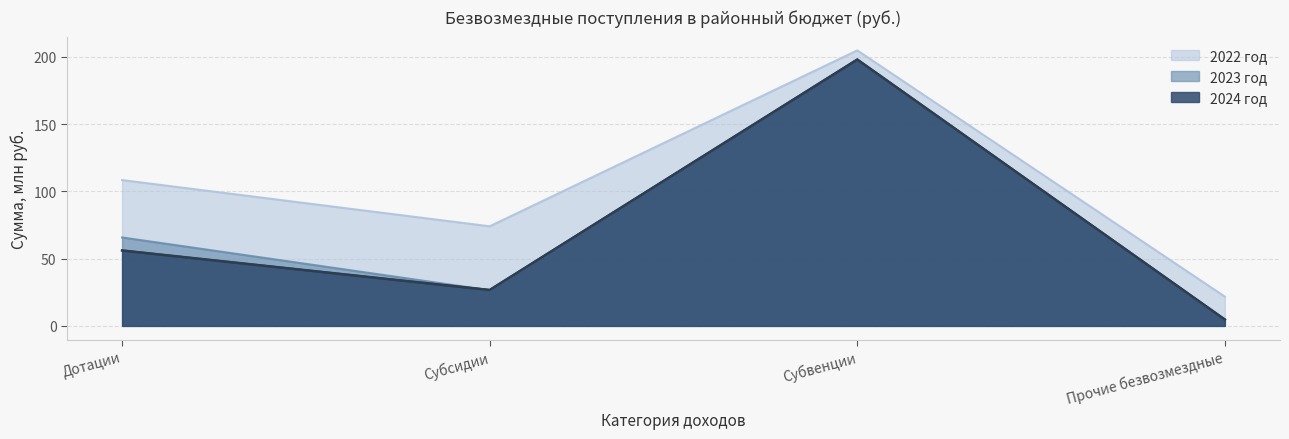

True or false: 2022 год has a value of 104.6 at Субсидии.

False